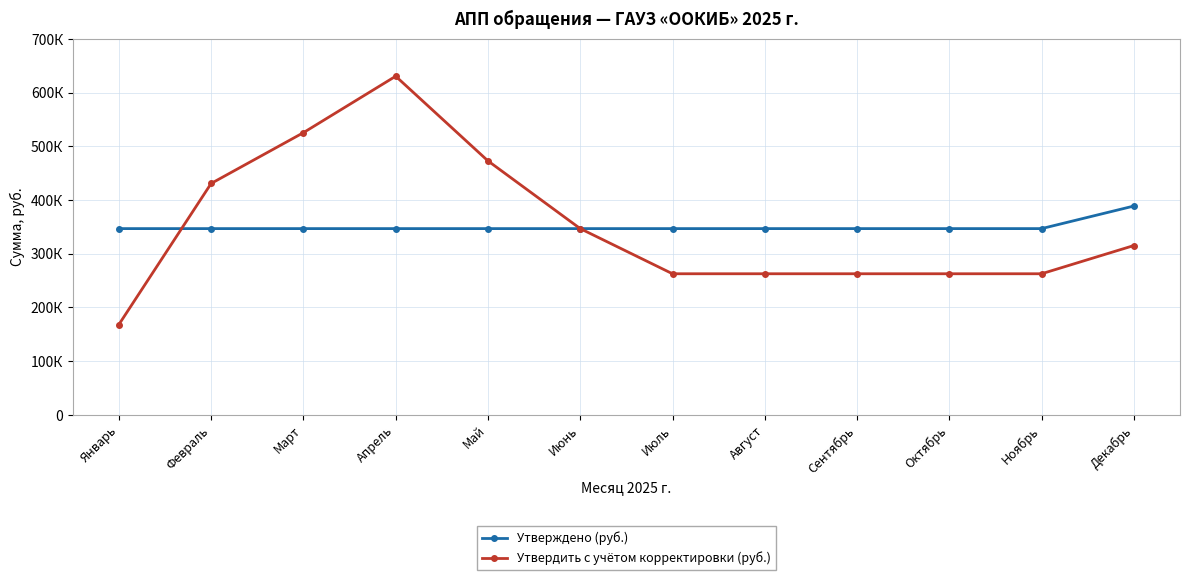

What is the difference between the highest and lowest values at Май?

126102.2